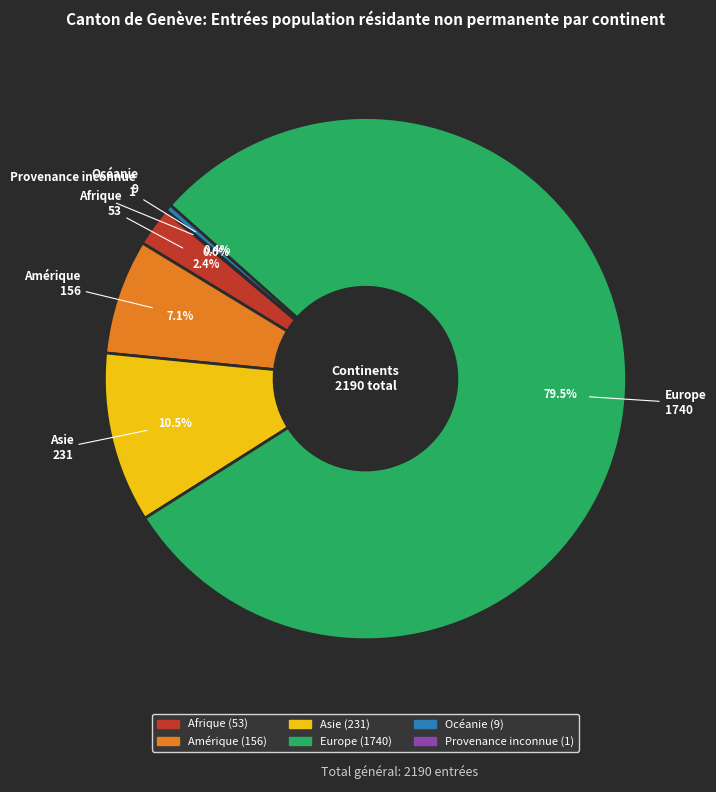

What is the largest slice in the pie chart?

Europe